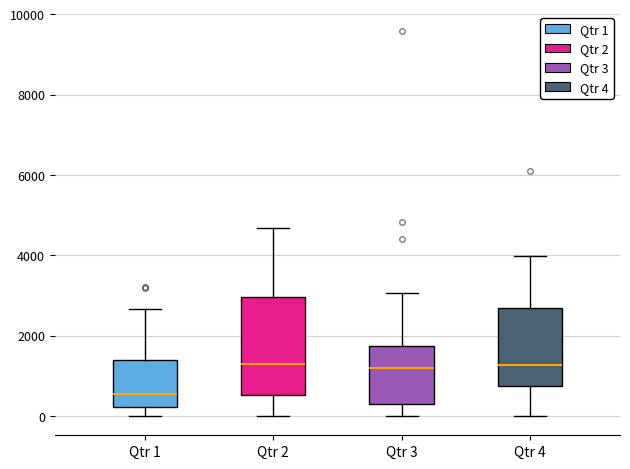

Which box has the lowest median line?

Qtr 1